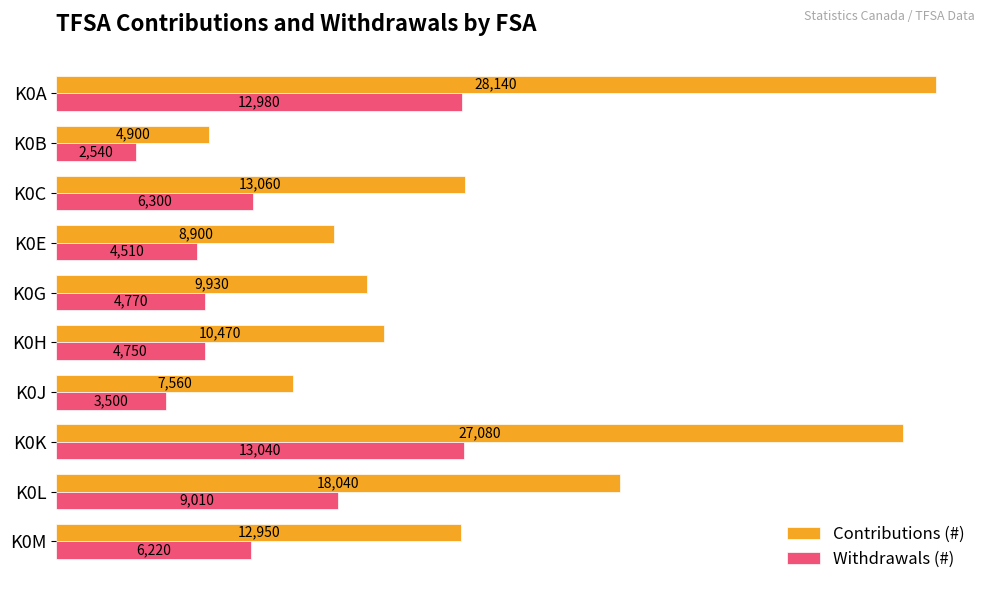

What are all the series names shown in the legend?

Contributions (#), Withdrawals (#)